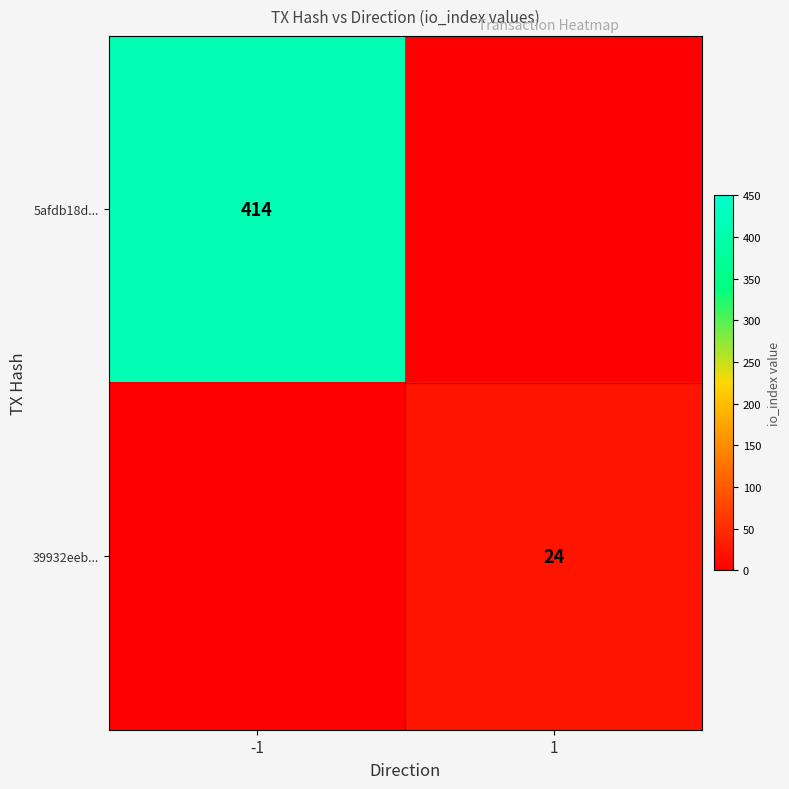

The value of 5afdb18d... at -1 is 218. True or false?

False